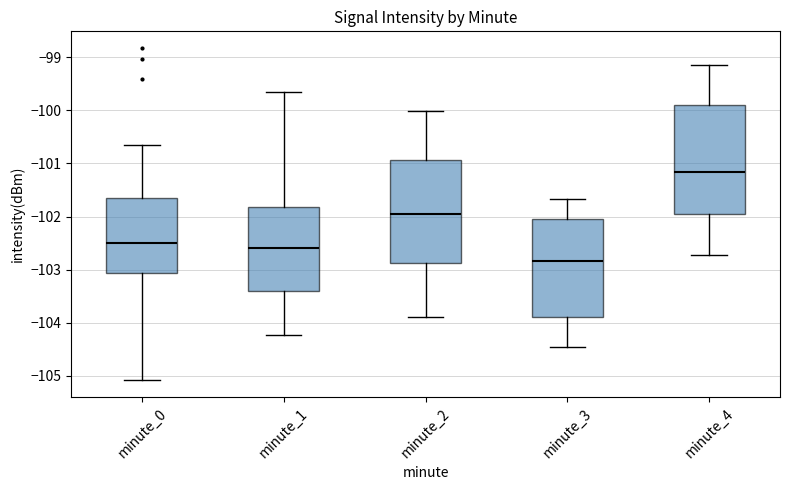

Which box's median line is the lowest?

minute_3